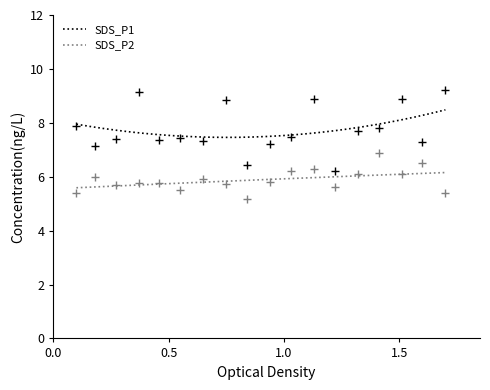

Which series has the largest total across all categories?

SDS_P1